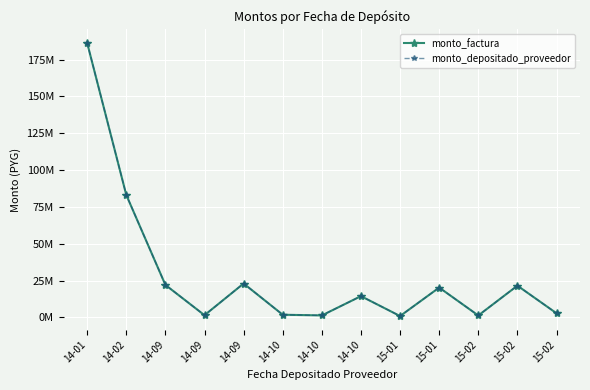

List the series in order of their peak value, highest first.

monto_factura, monto_depositado_proveedor